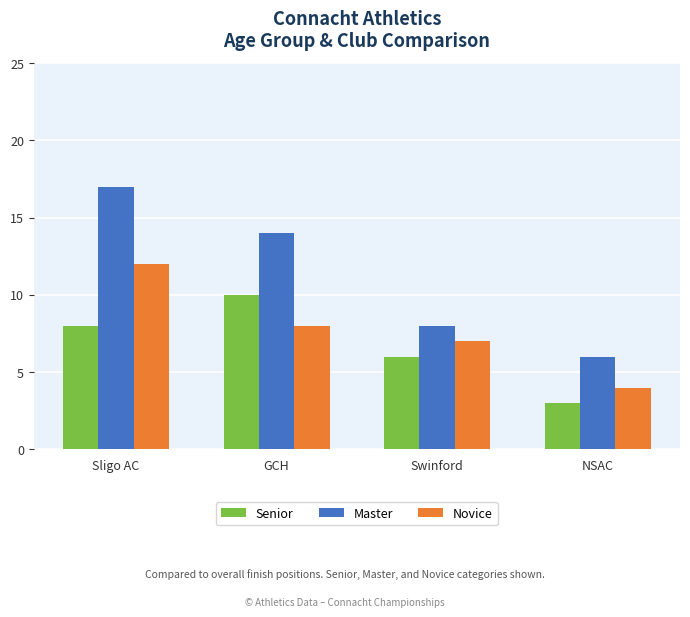

List the series in order of their overall mean, highest first.

Master, Novice, Senior